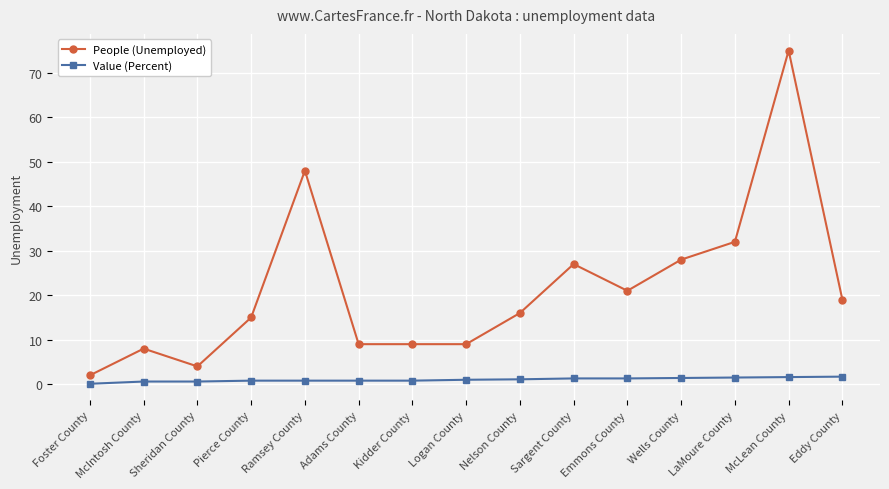

What is the total value across all series at LaMoure County?

33.5